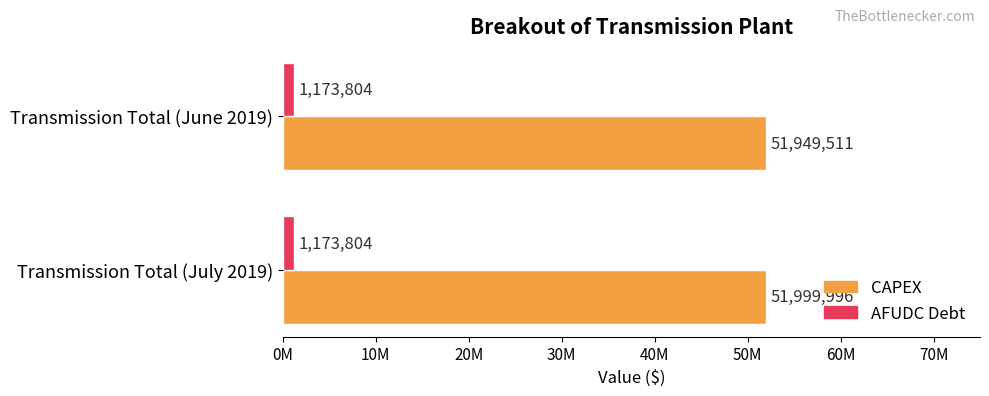

What are all the series names shown in the legend?

CAPEX, AFUDC Debt